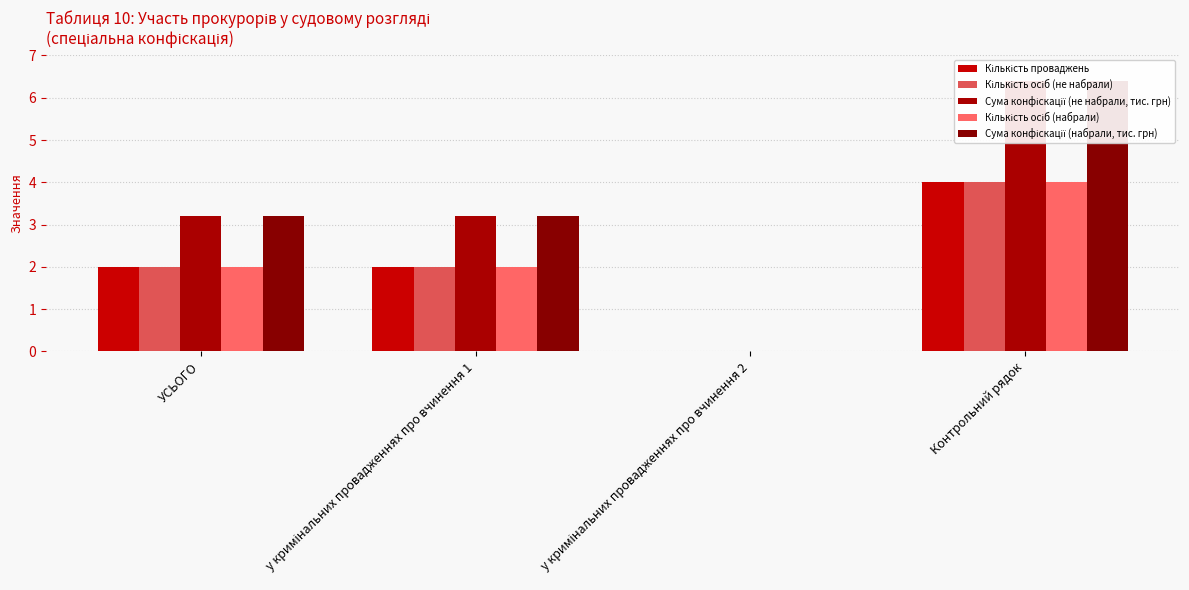

At how many categories does at least one series exceed 0?

3